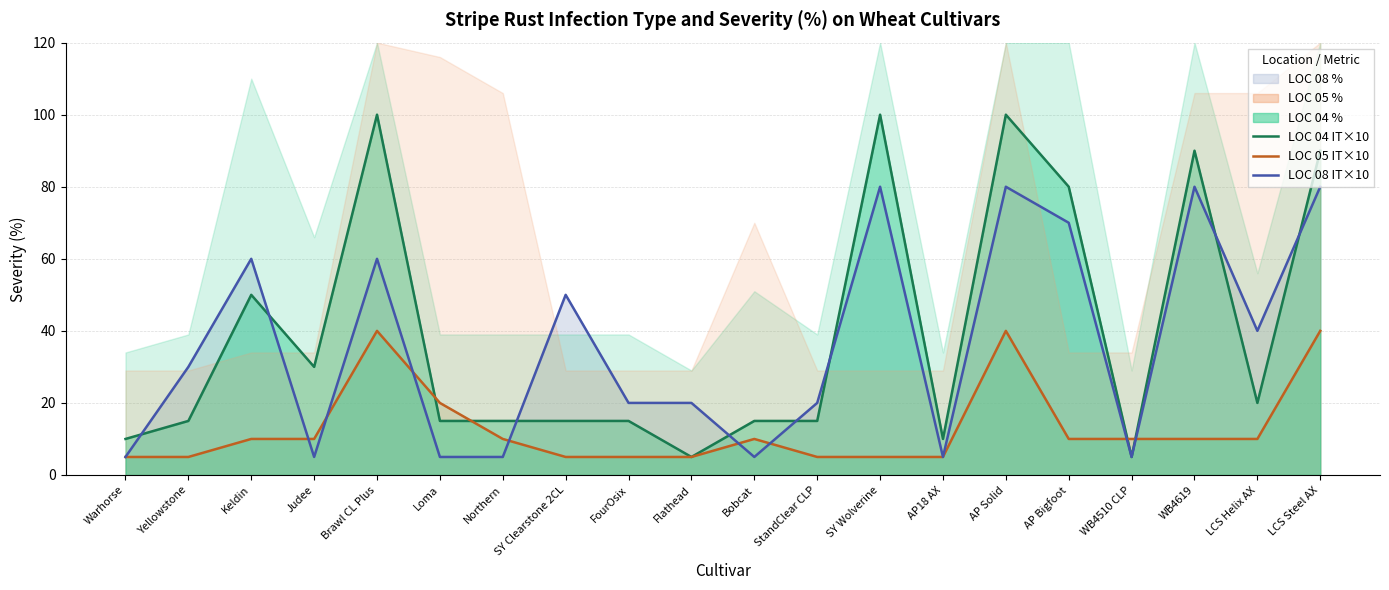

Reading left to right, extract all data points from this chart.

LOC 04 IT×10: 10	15	50	30	100	15	15	15	15	5	15	15	100	10	100	80	5	90	20	90
LOC 05 IT×10: 5	5	10	10	40	20	10	5	5	5	10	5	5	5	40	10	10	10	10	40
LOC 08 IT×10: 5	30	60	5	60	5	5	50	20	20	5	20	80	5	80	70	5	80	40	80